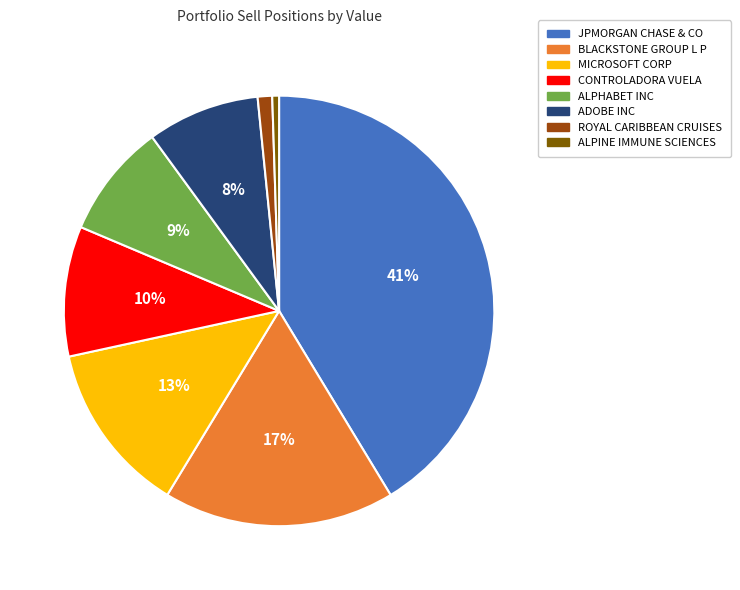

To the nearest percent, what is the average slice percentage?

12%